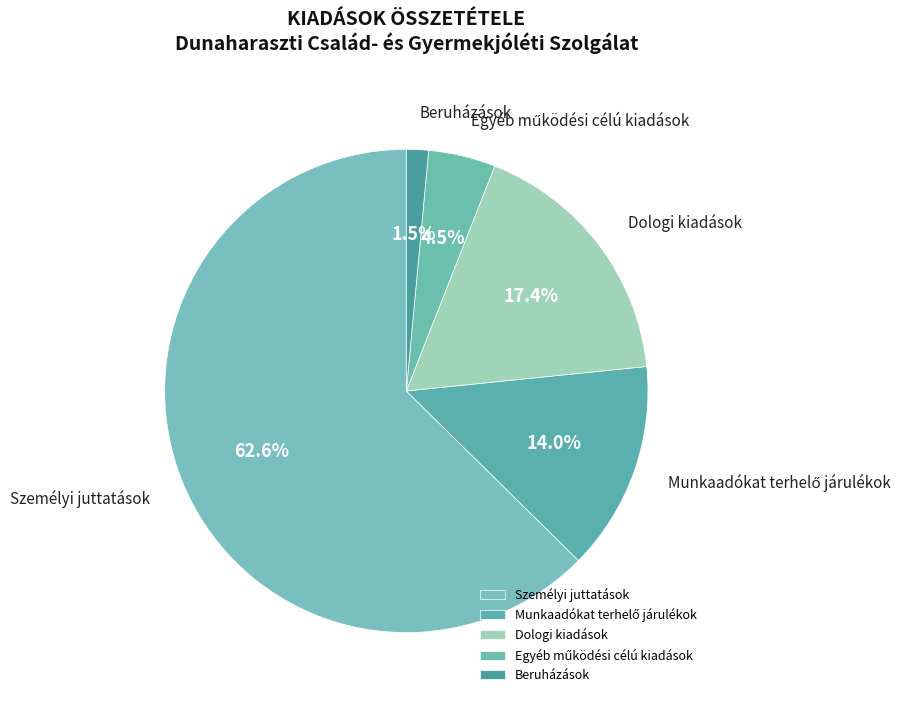

To the nearest percent, what is the average slice percentage?

20%